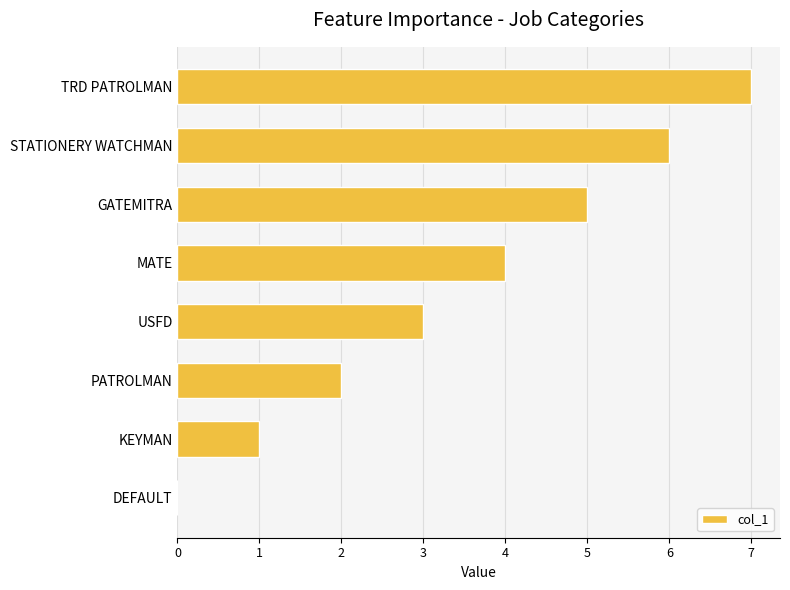

What is the greatest value displayed?

7